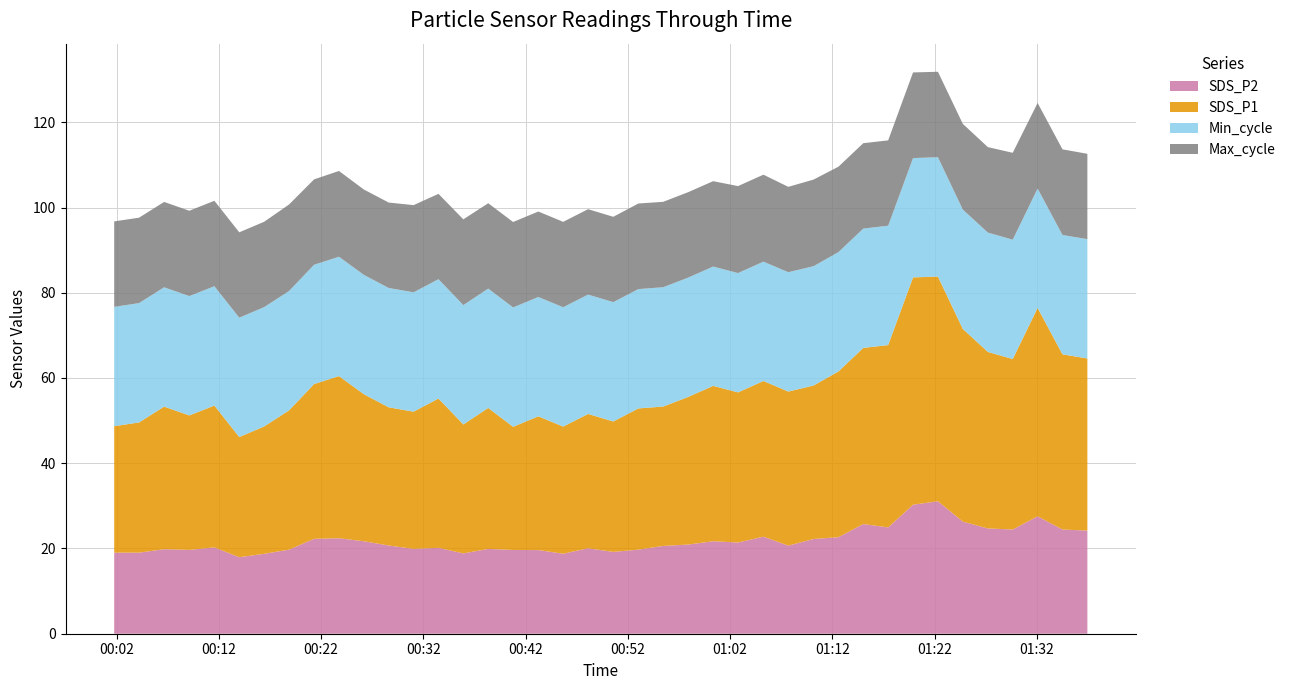

What is the maximum value for SDS_P2?

31.1